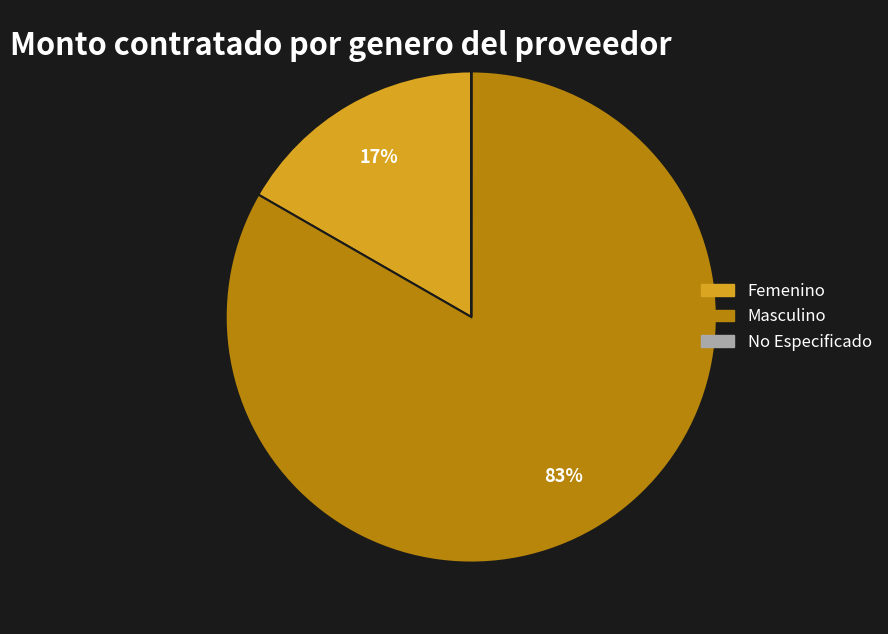

Which slice is the largest?

Masculino